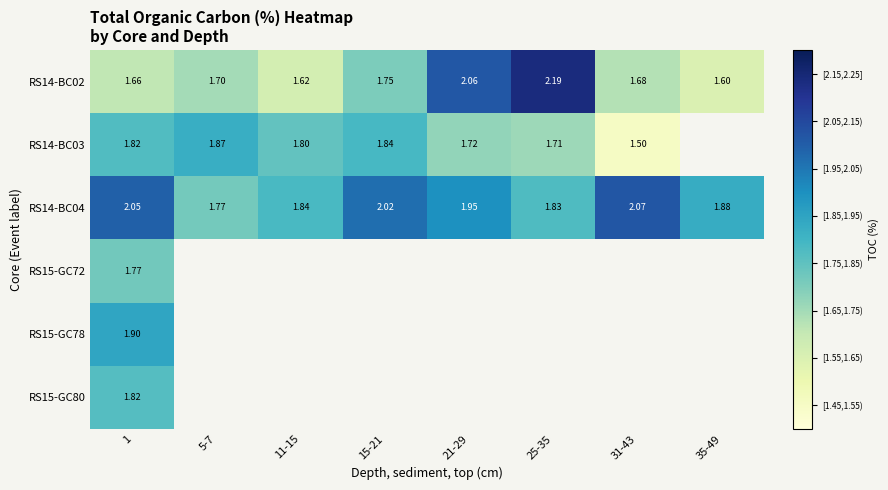

Which series has the widest spread of values?

RS14-BC02